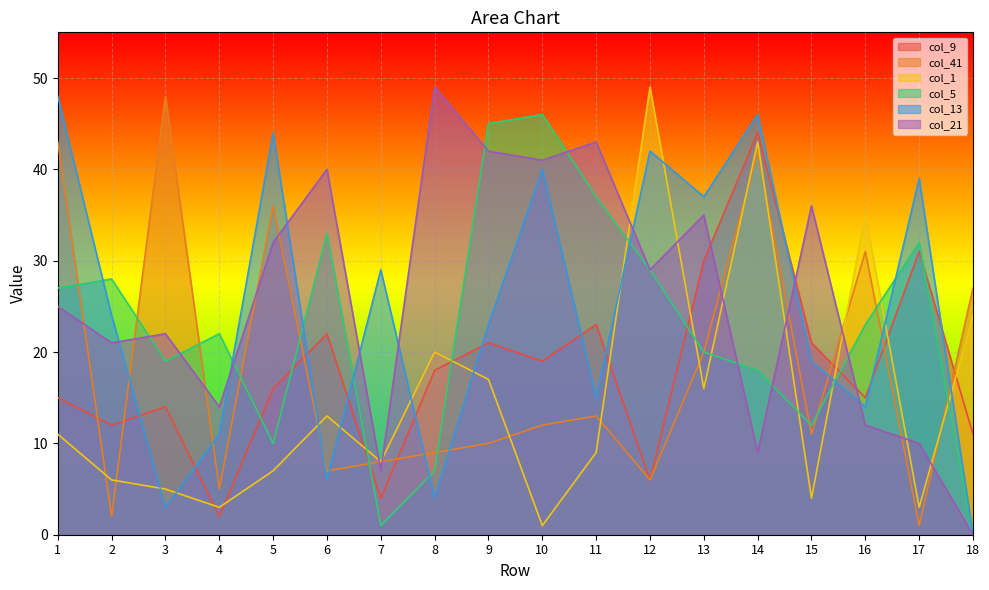

Reading left to right, extract all data points from this chart.

col_9: 15	12	14	2	16	22	4	18	21	19	23	6	30	44	21	15	31	11
col_41: 43	2	48	5	36	7	8	9	10	12	13	6	20	42	11	31	1	27
col_1: 11	6	5	3	7	13	8	20	17	1	9	49	16	43	4	35	3	24
col_5: 27	28	19	22	10	33	1	7	45	46	37	29	20	18	12	23	32	0
col_13: 48	24	3	11	44	6	29	4	23	40	15	42	37	46	19	14	39	0
col_21: 25	21	22	14	32	40	7	49	42	41	43	29	35	9	36	12	10	0